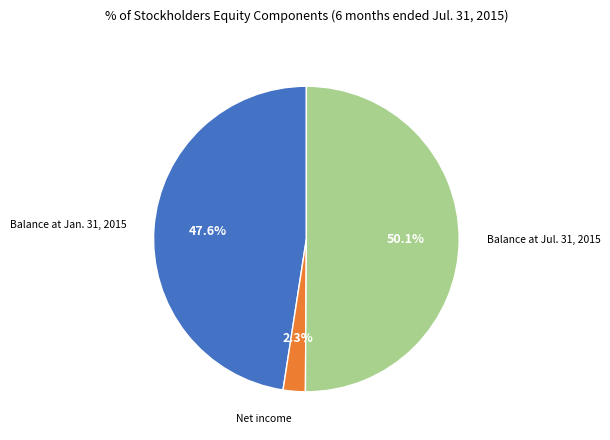

What is the smallest slice in the pie chart?

Net income